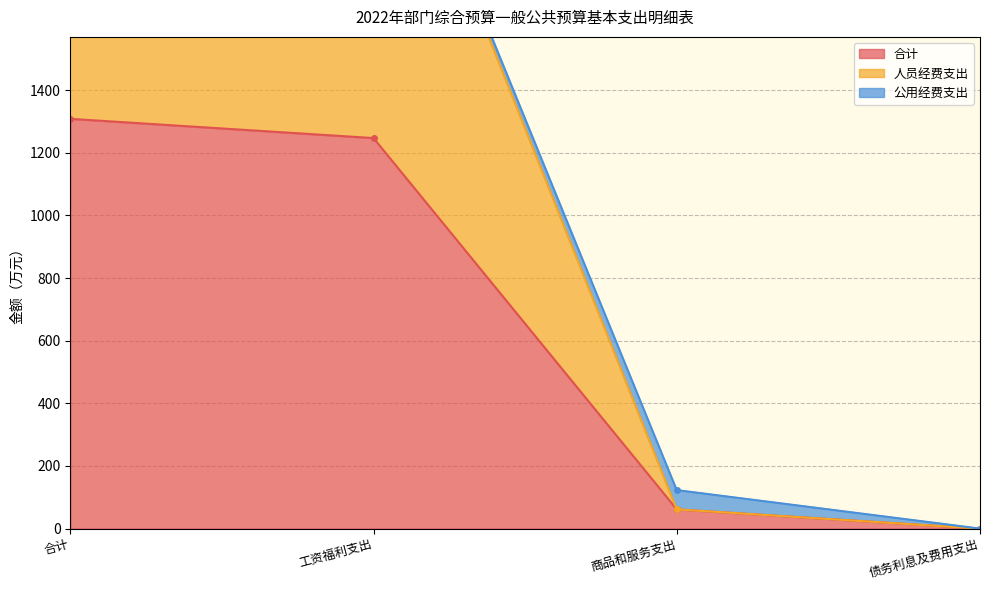

What is the label of the 3rd point from the left?

商品和服务支出